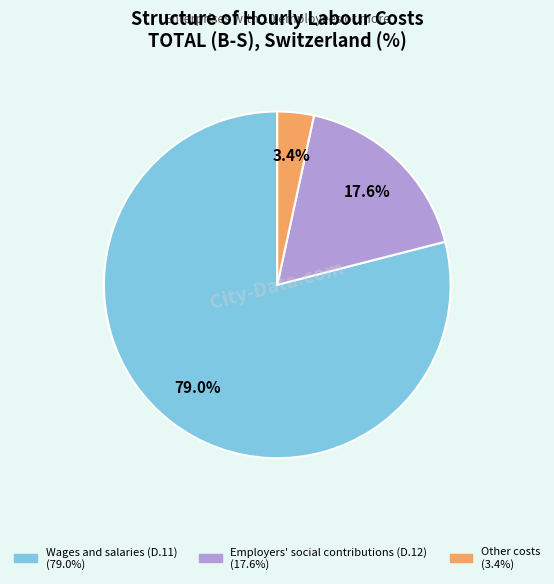

Rank the categories by value from lowest to highest.

Other costs, Employers' social contributions (D.12), Wages and salaries (D.11)